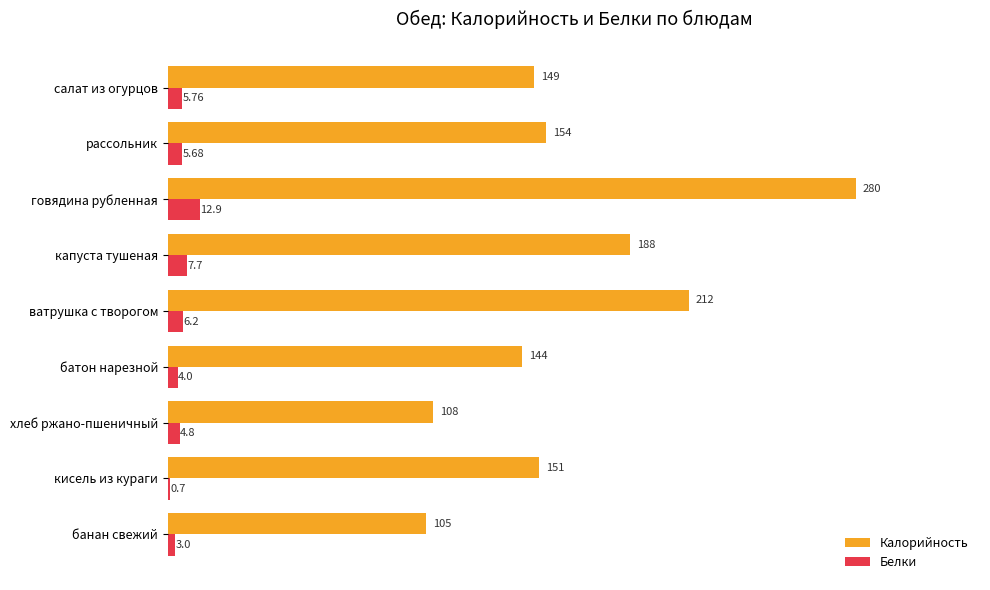

Which series changed the most between капуста тушеная and кисель из кураги?

Калорийность